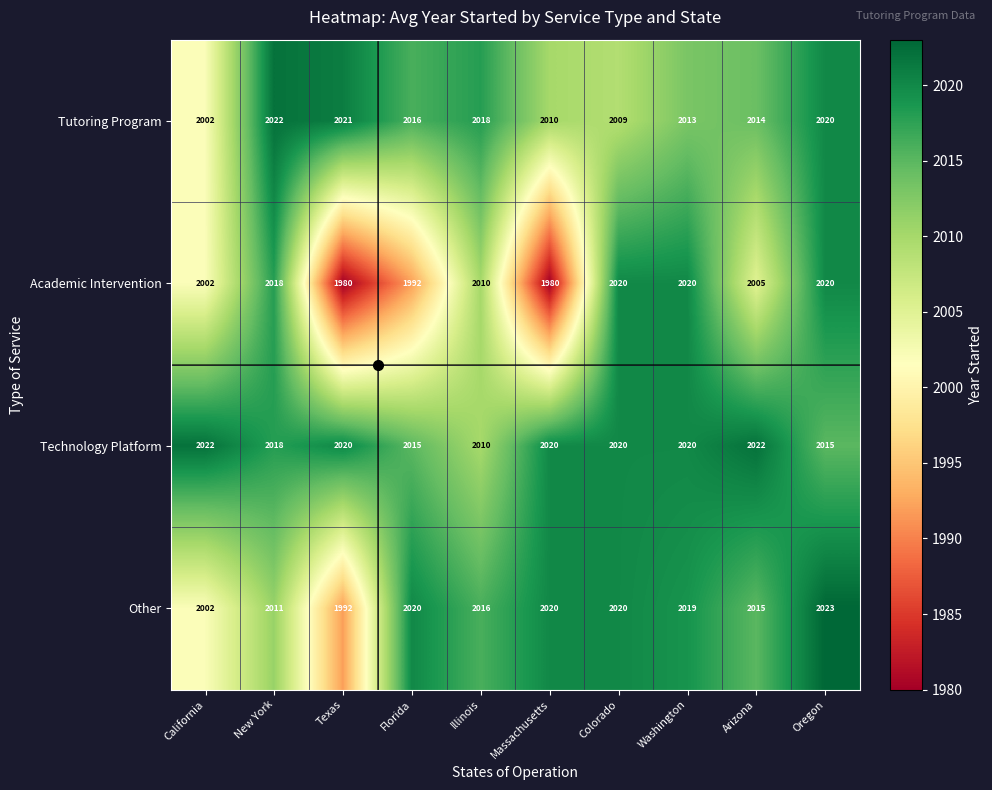

How many categories are shown in the chart?

10